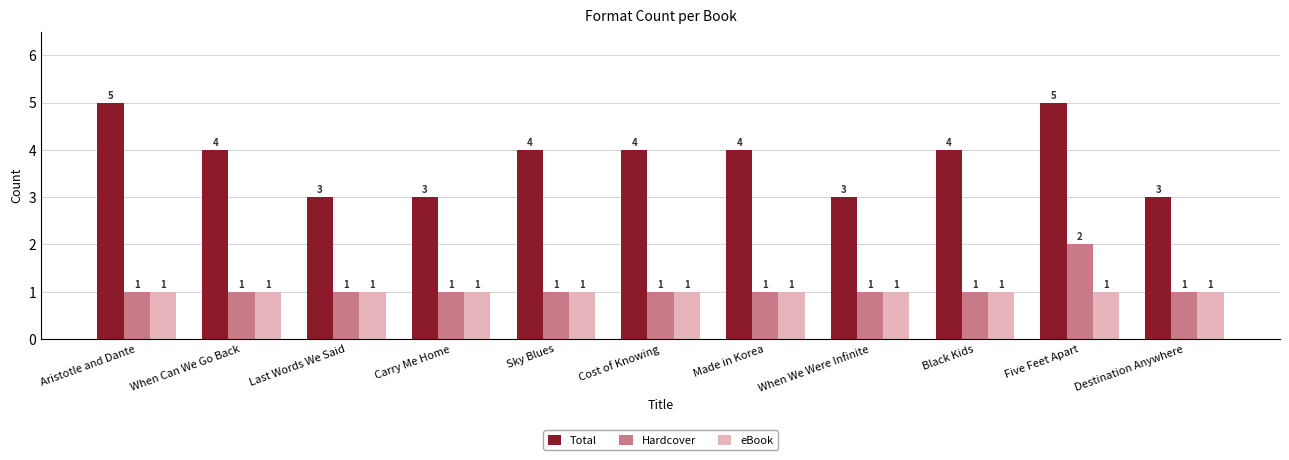

Which series has the widest spread of values?

Total